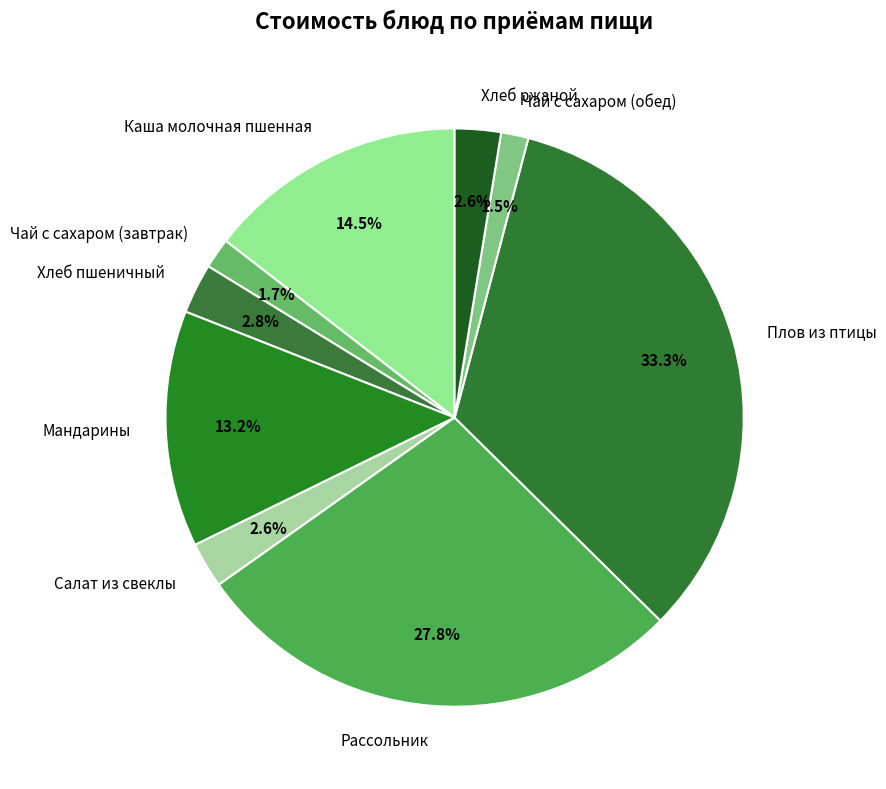

Is the sum of Салат из свеклы and Плов из птицы greater than half?

No